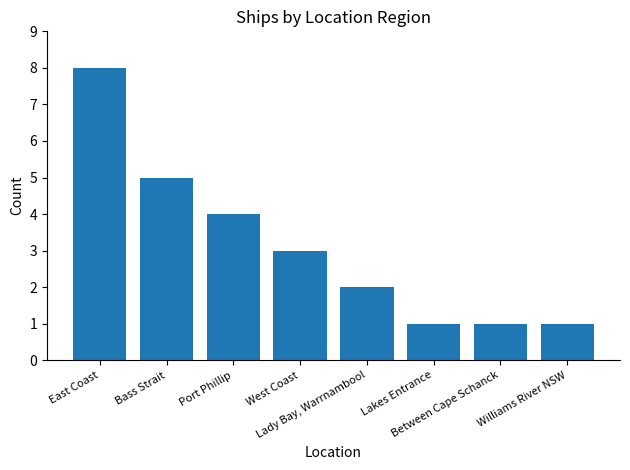

How many values are between 1 and 5?

7